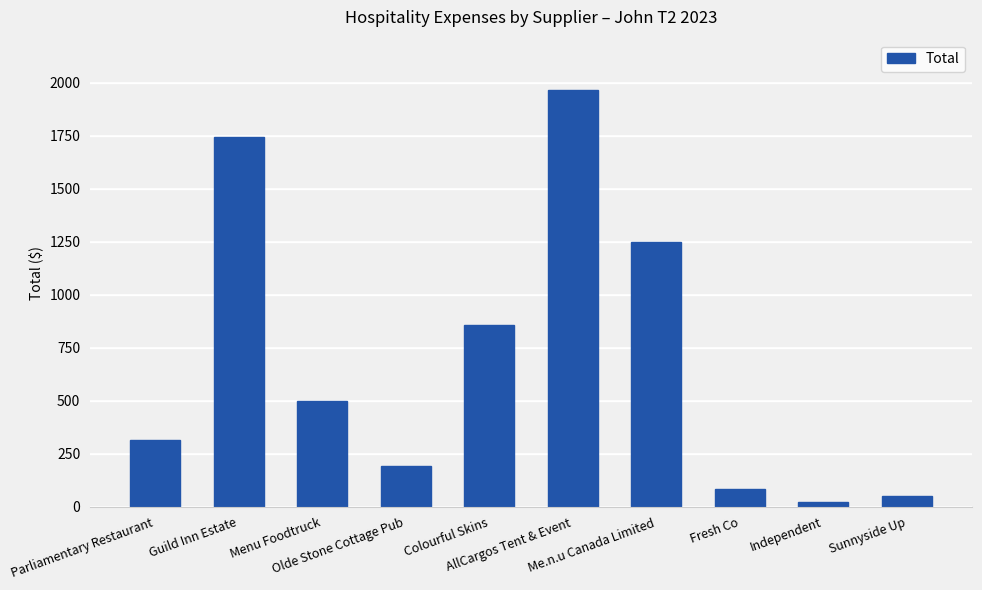

What is the label of the 4th bar from the right?

Me.n.u Canada Limited